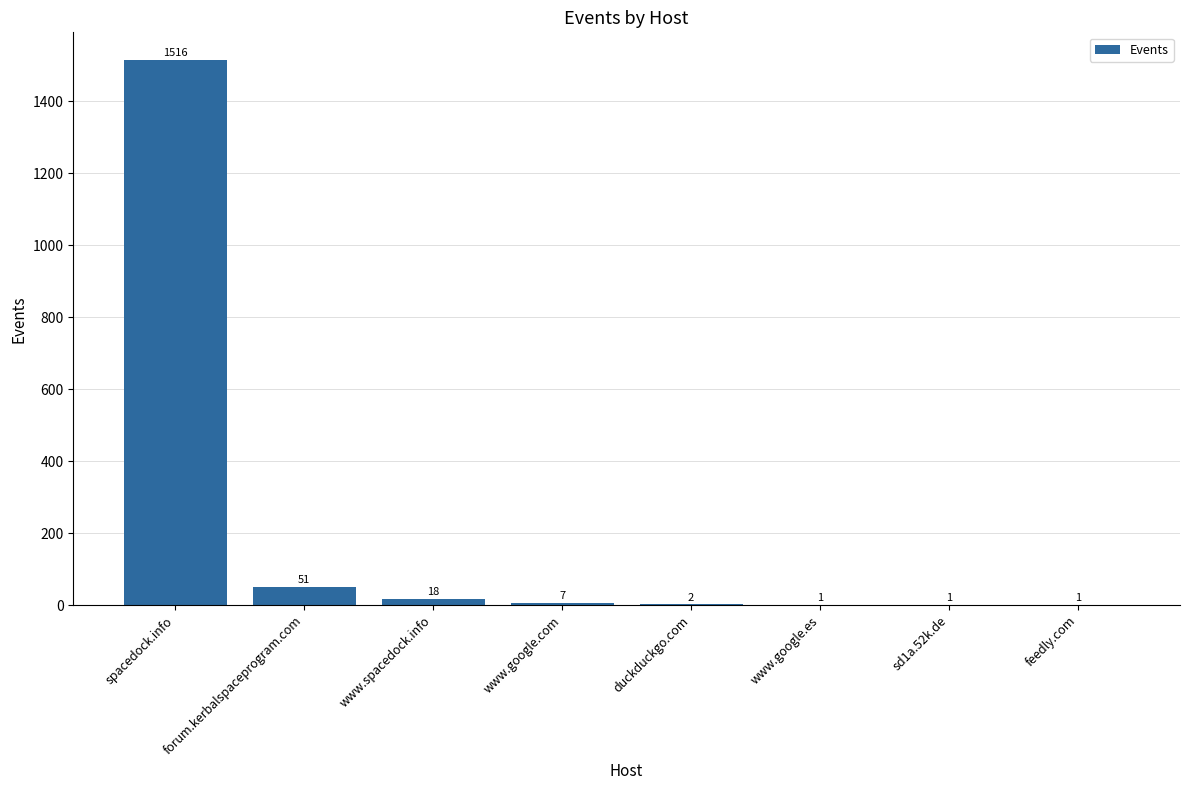

True or false: the data shows 18 at www.spacedock.info.

True